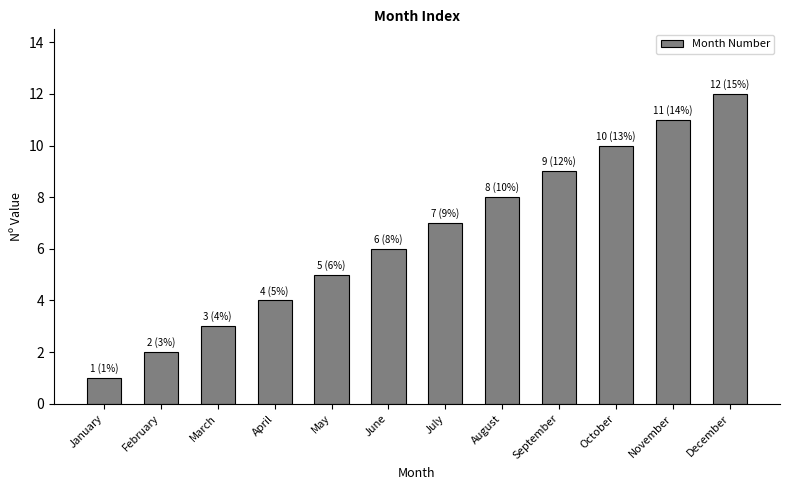

How many data points are less than 7?

6